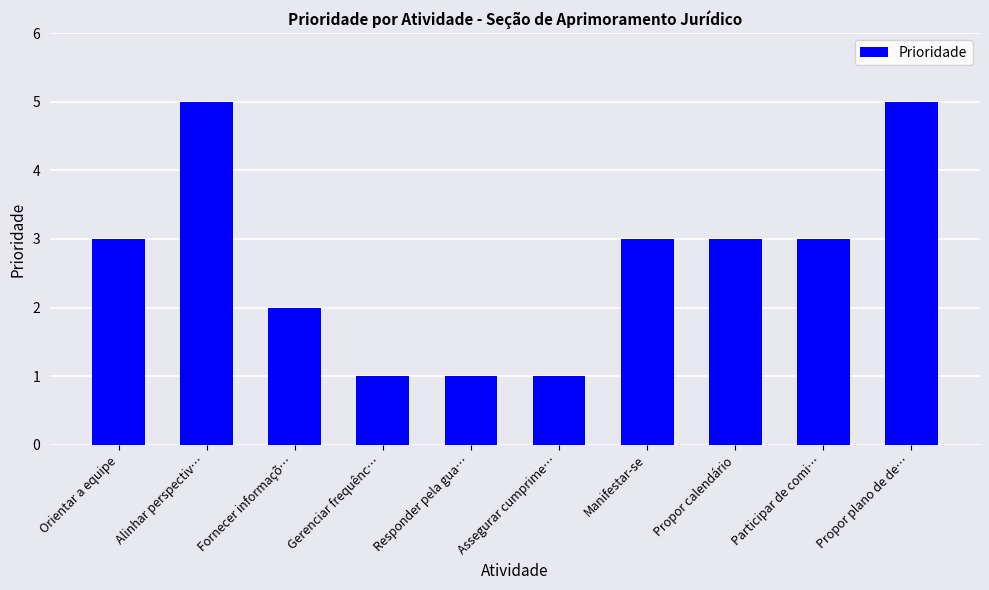

Approximately how many times larger is the value at Propor plano de de… compared to Assegurar cumprime…?

5.0